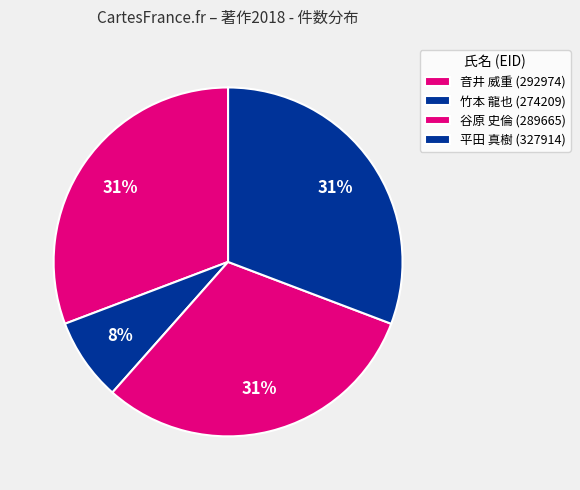

The 音井 威重 (292974) slice represents 38% of the pie. True or false?

False